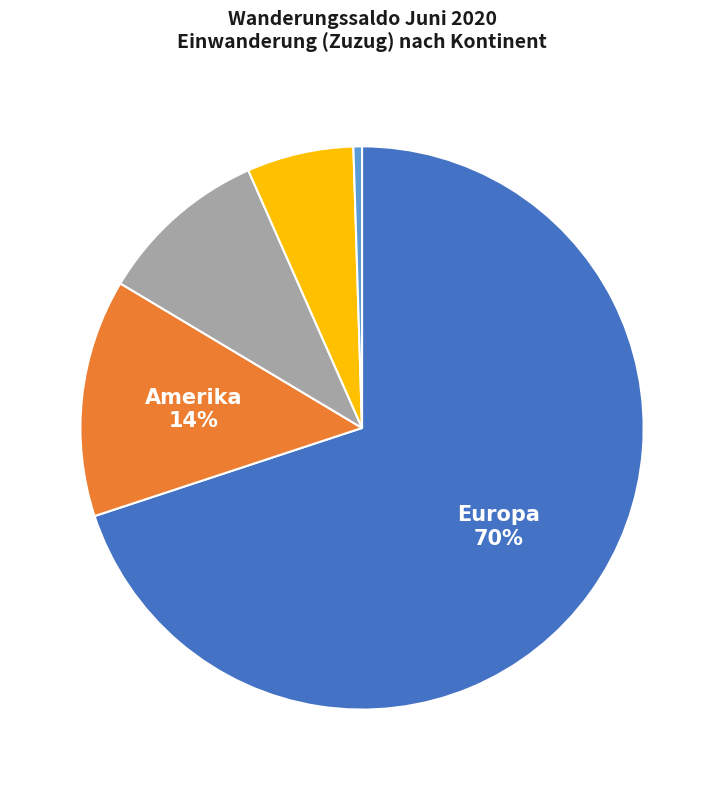

To the nearest percent, what is the difference between the Amerika and Asien slice percentages?

4%